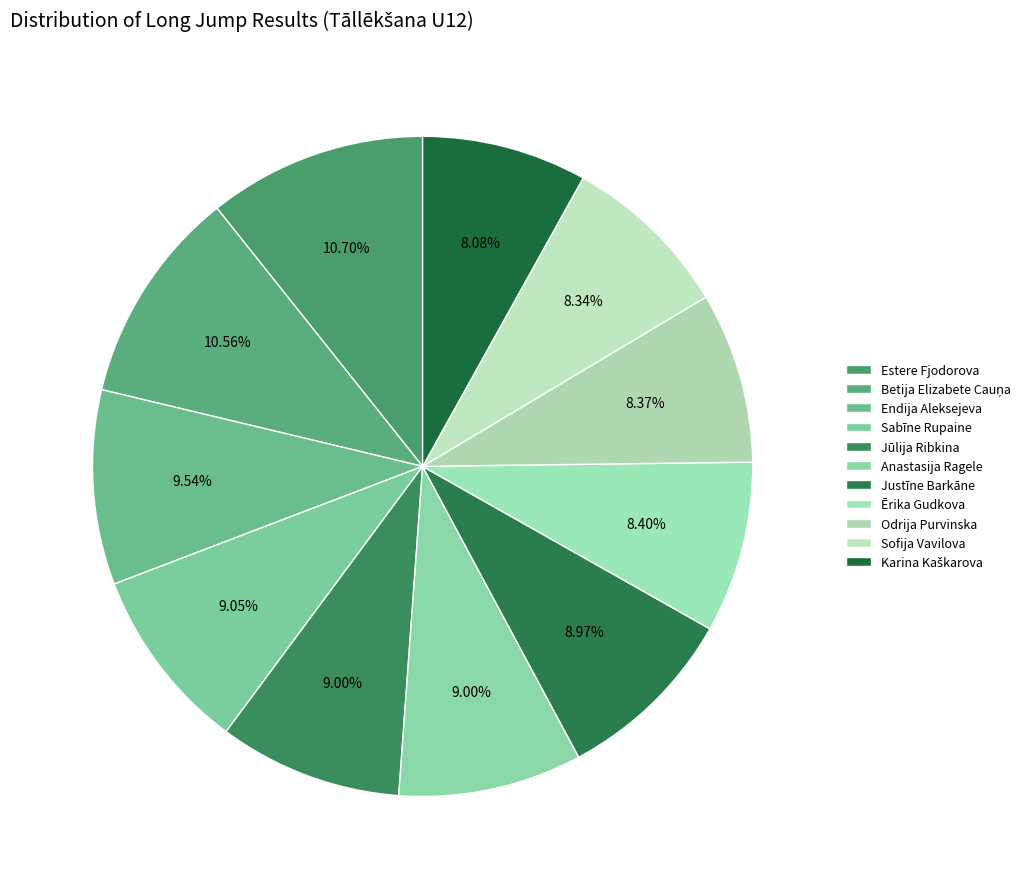

How many segments does this pie chart have?

11